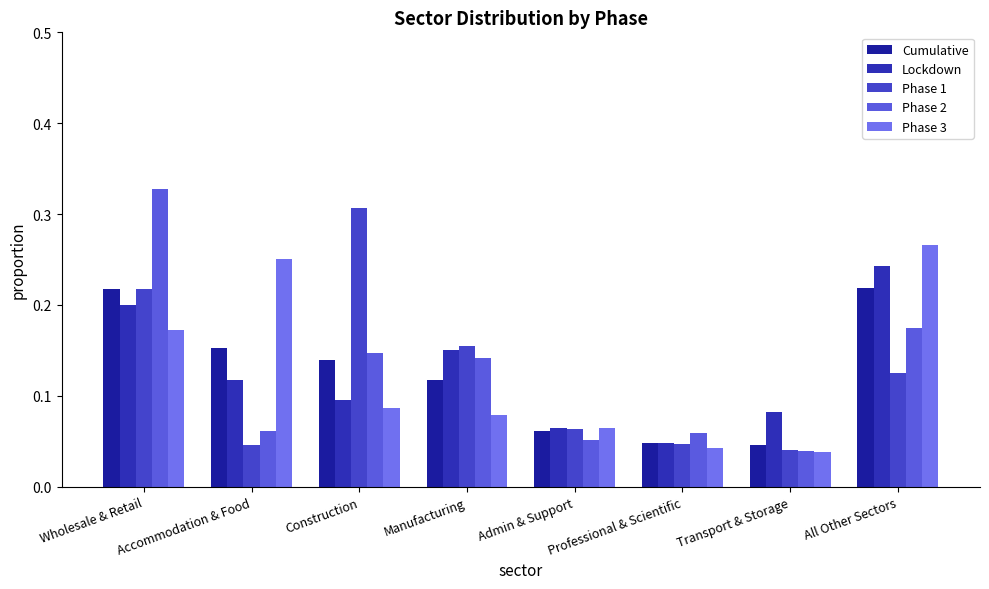

Is it true that Cumulative equals 0.1 at Professional & Scientific?

False